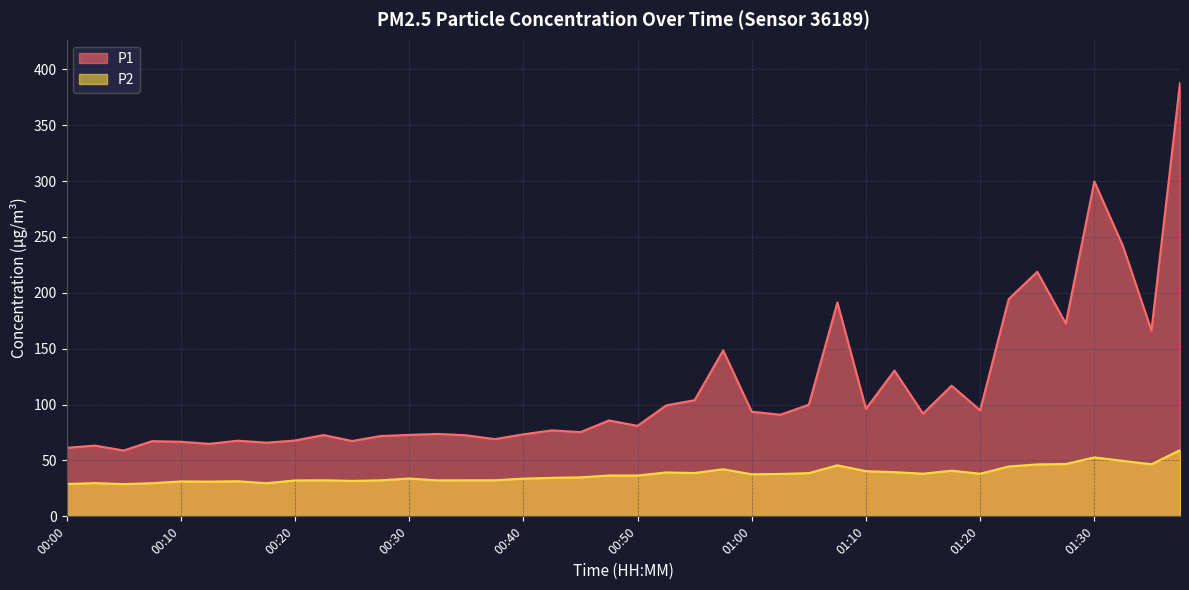

Which series has the widest spread of values?

P1